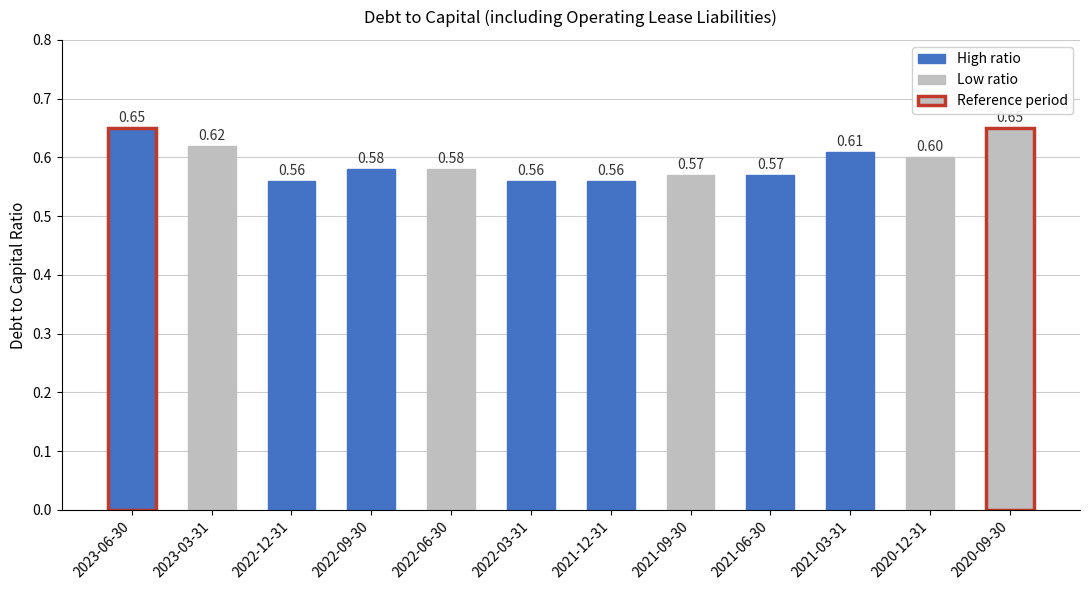

What position from the right is 2022-06-30?

8